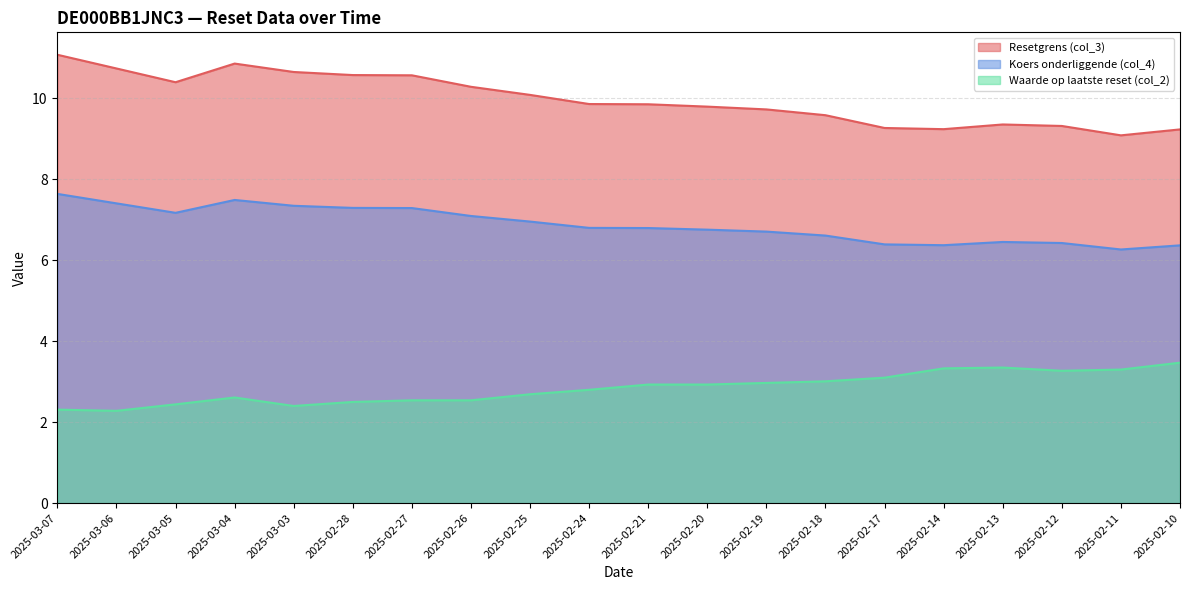

At which category does Resetgrens (col_3) reach its first local peak?

2025-03-04